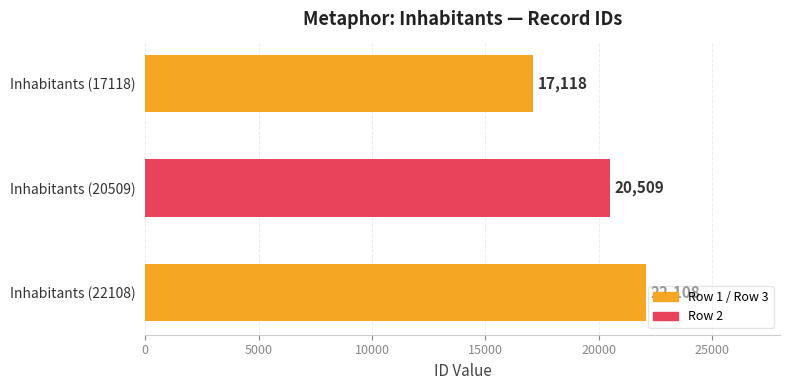

True or false: the data shows 13800 at Inhabitants (20509).

False